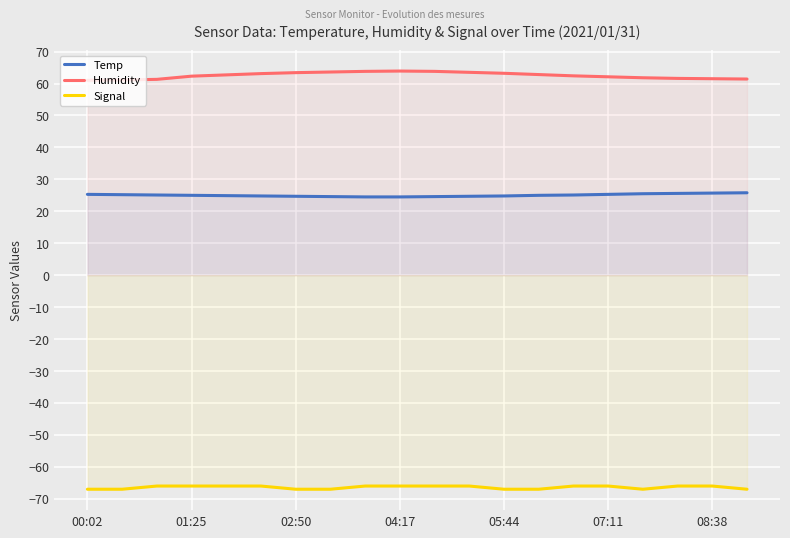

True or false: Humidity and Signal cross at least once.

False